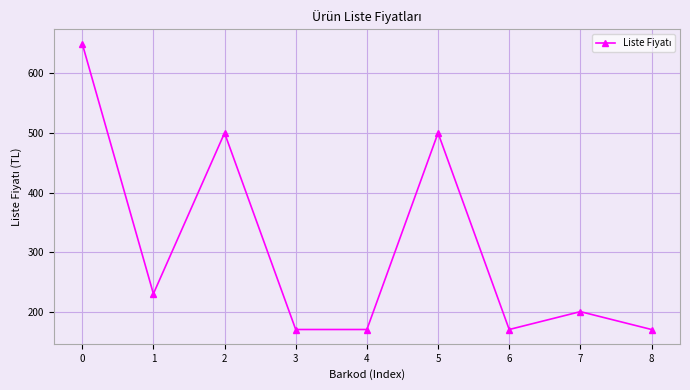

Does the chart have visible grid lines?

Yes